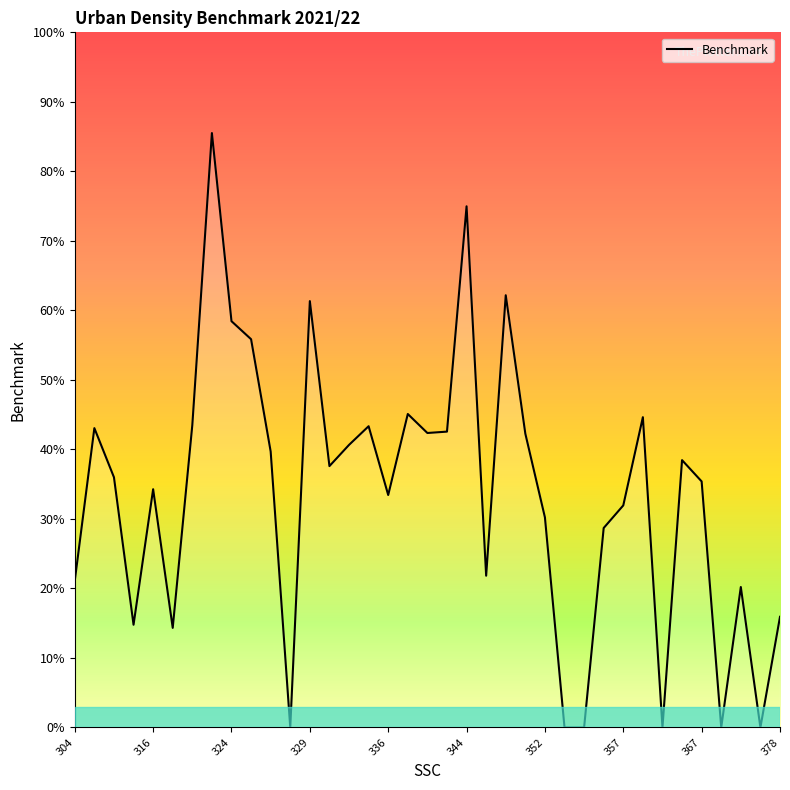

Does the chart display data point markers on the line(s)?

No